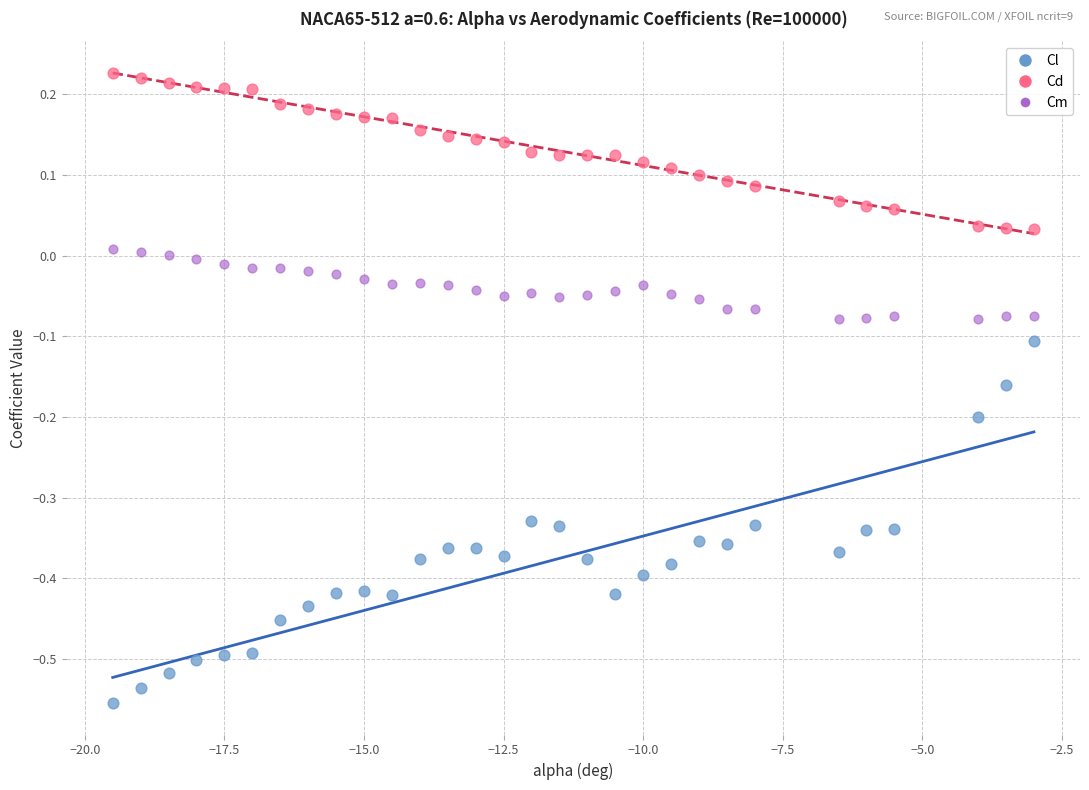

What is the X range (max minus min) for the scatter plot?

16.5